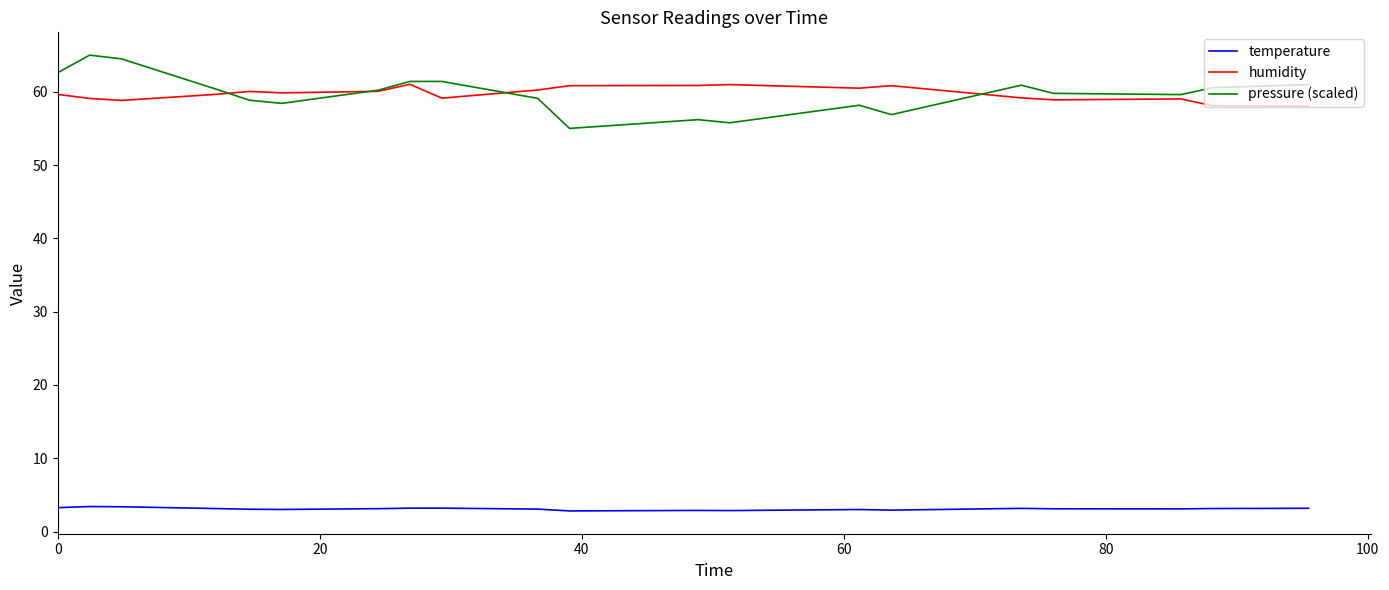

List the series in order of their peak value, lowest first.

temperature, humidity, pressure (scaled)